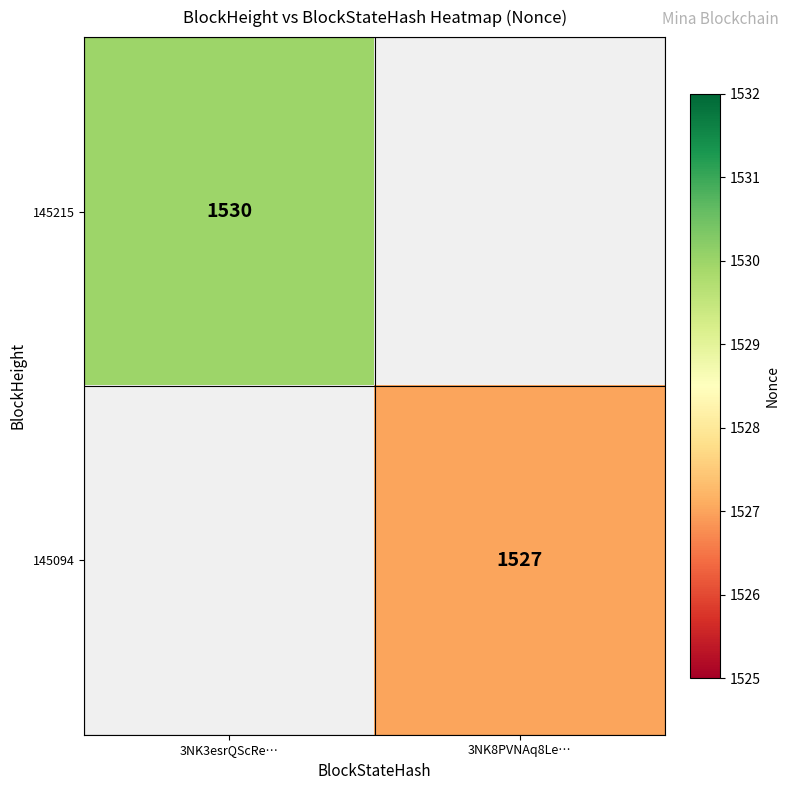

Is it true that 145094 equals 2466 at 3NK8PVNAq8Le…?

False